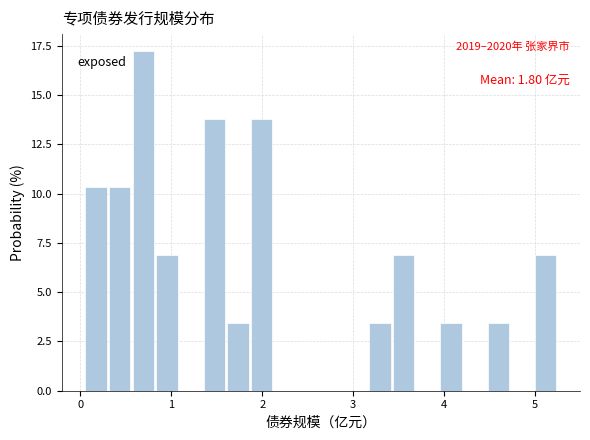

Read against the x-axis, roughly where is the centre of the tallest bar?

0.7